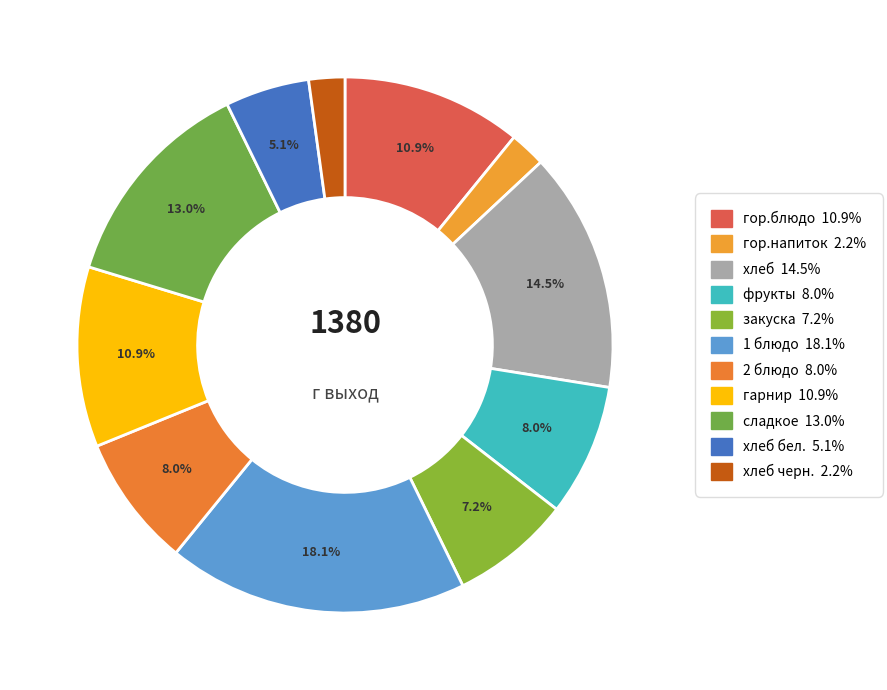

How many slices are in this pie chart?

11